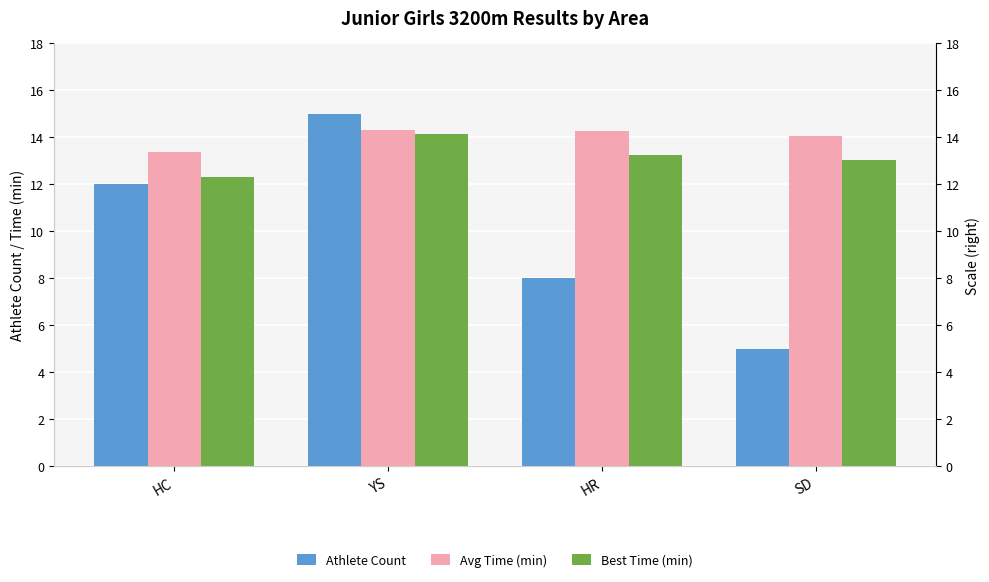

Is the value of Best Time (min) at YS greater than the value of Avg Time (min) at SD?

Yes